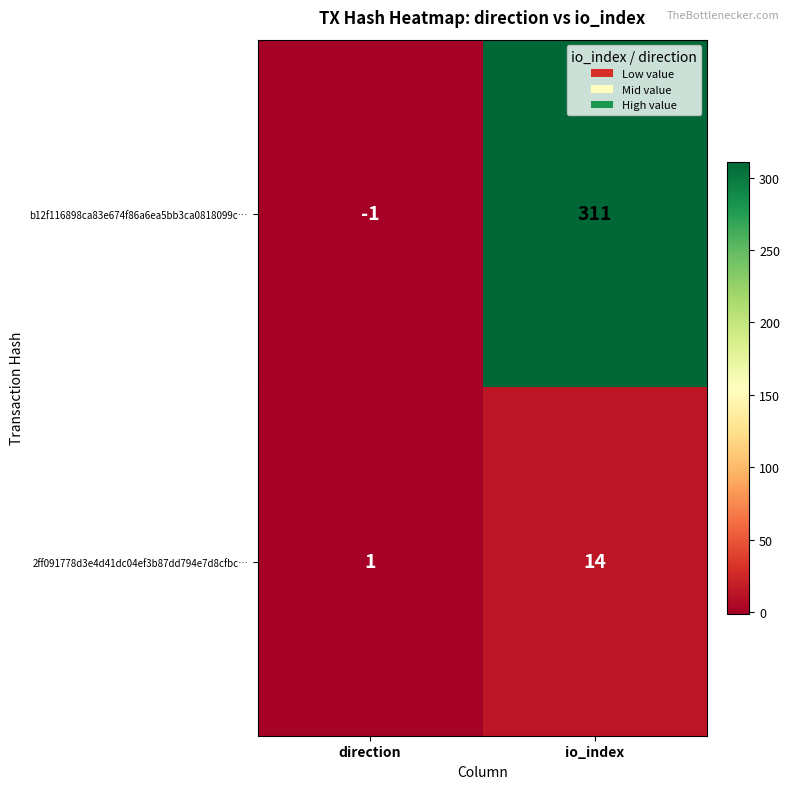

True or false: 2ff091778d3e4d41dc04ef3b87dd794e7d8cfbc… has a value of 14 at io_index.

True